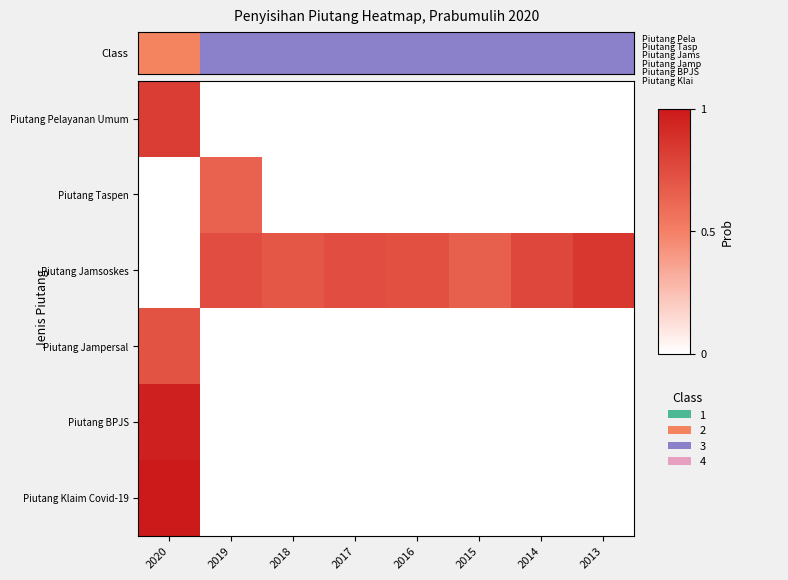

Which series has the widest spread of values?

Class